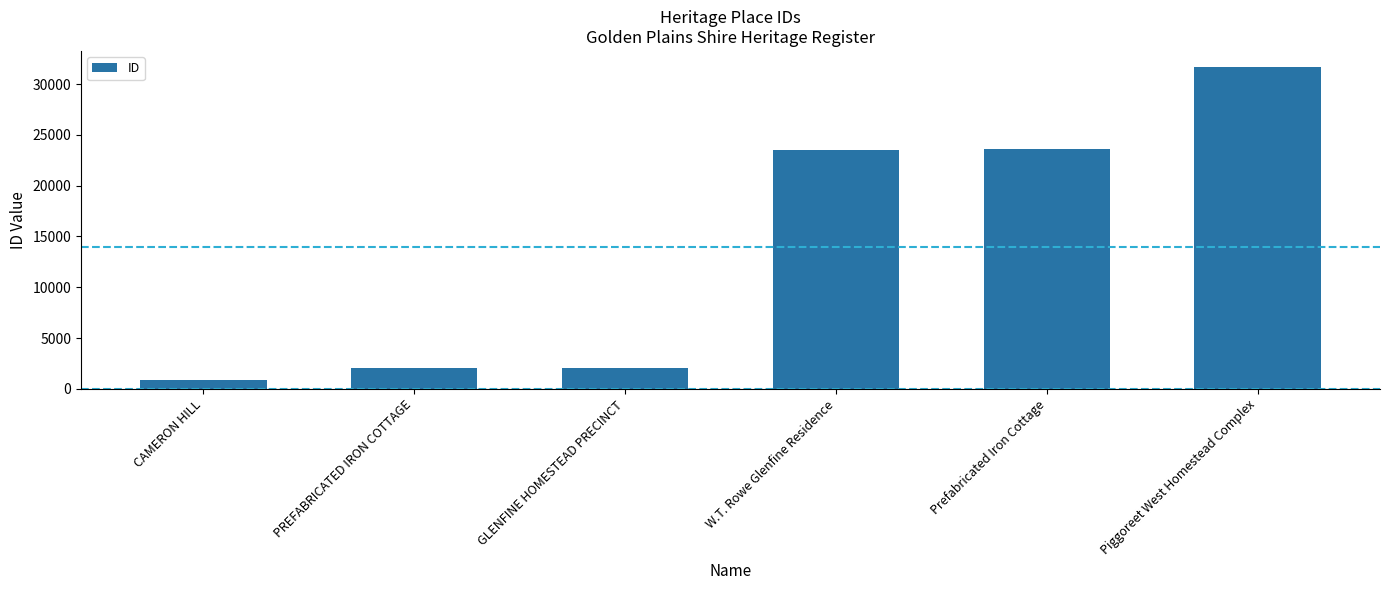

The value at W.T. Rowe Glenfine Residence is 10926. True or false?

False